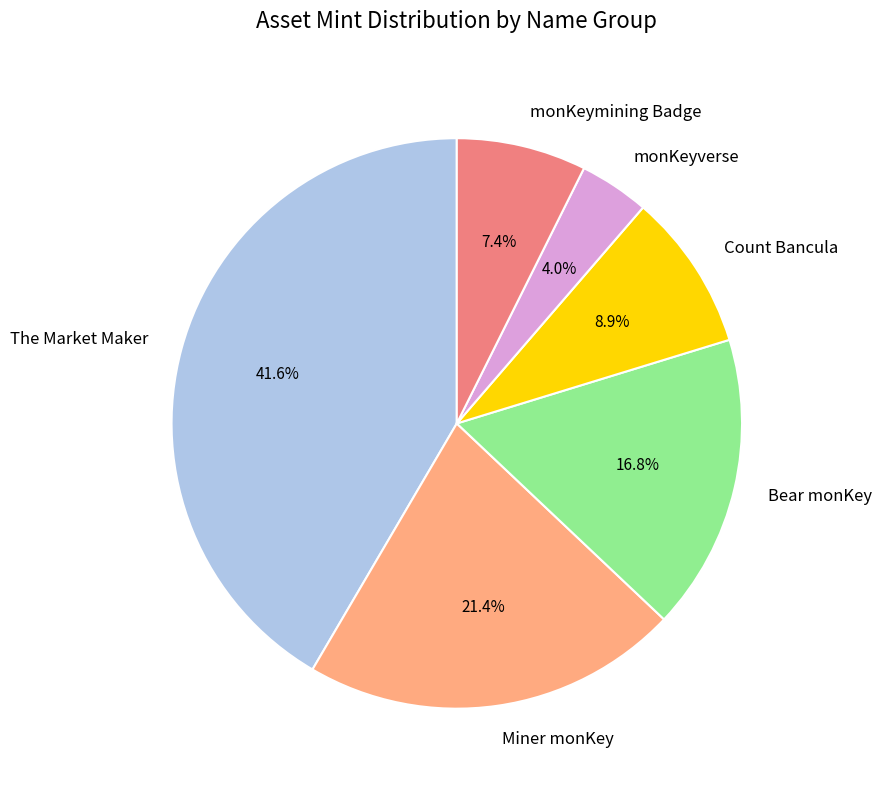

Which has a higher value, Miner monKey or Count Bancula?

Miner monKey